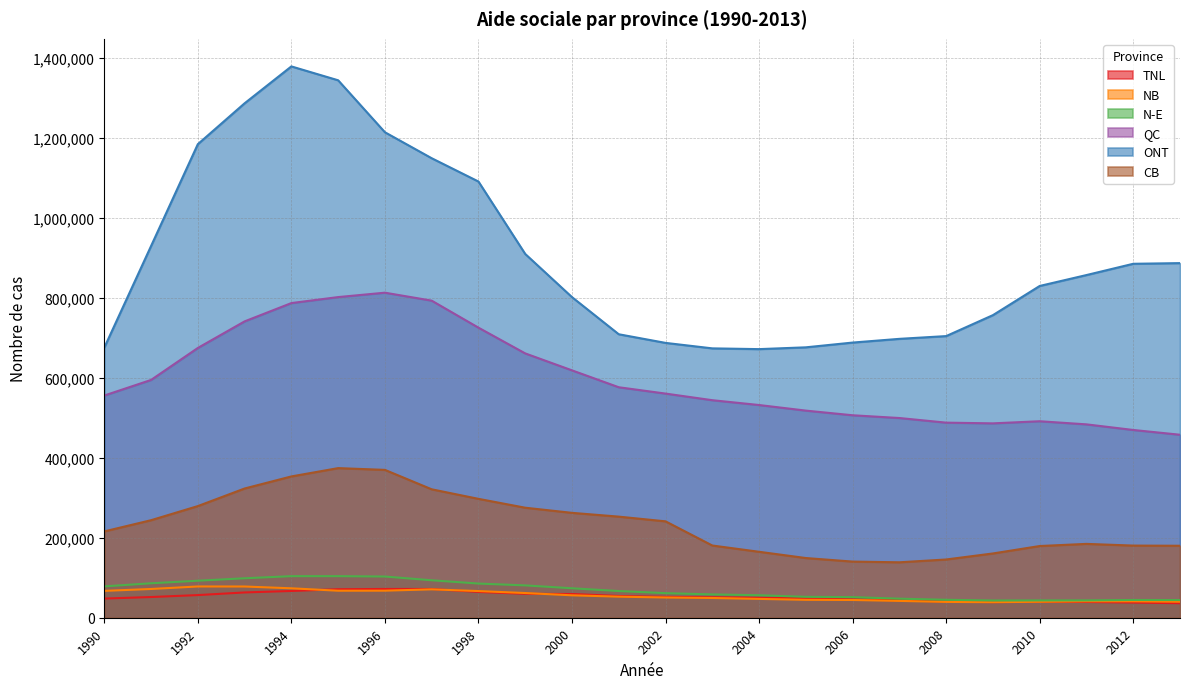

True or false: NB and CB intersect in this chart.

False